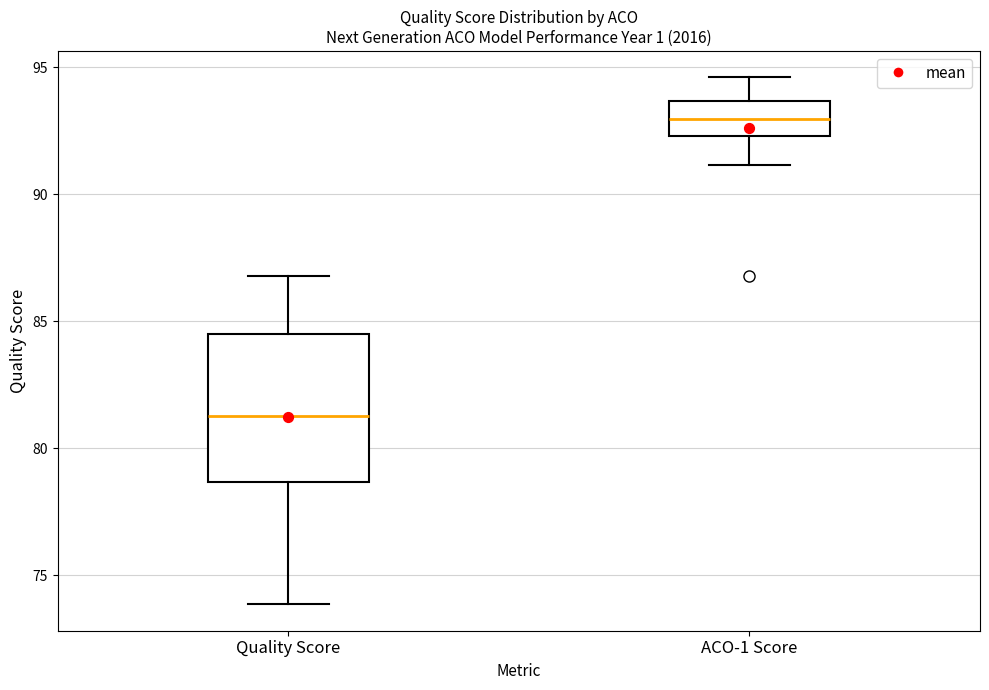

Where does the upper whisker of the box for Quality Score end on the y-axis? The values are not printed on the chart, so give them approximately, as read against the axis.

87.0